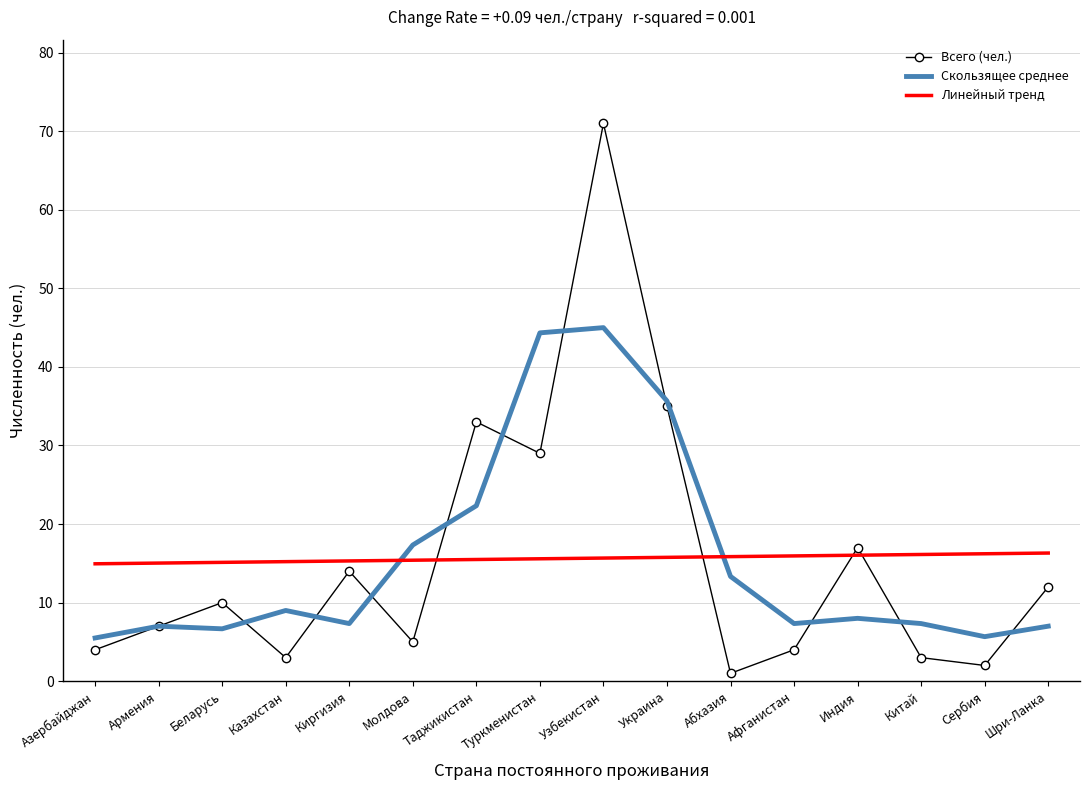

True or false: Линейный тренд has a value of 25.1 at Индия.

False